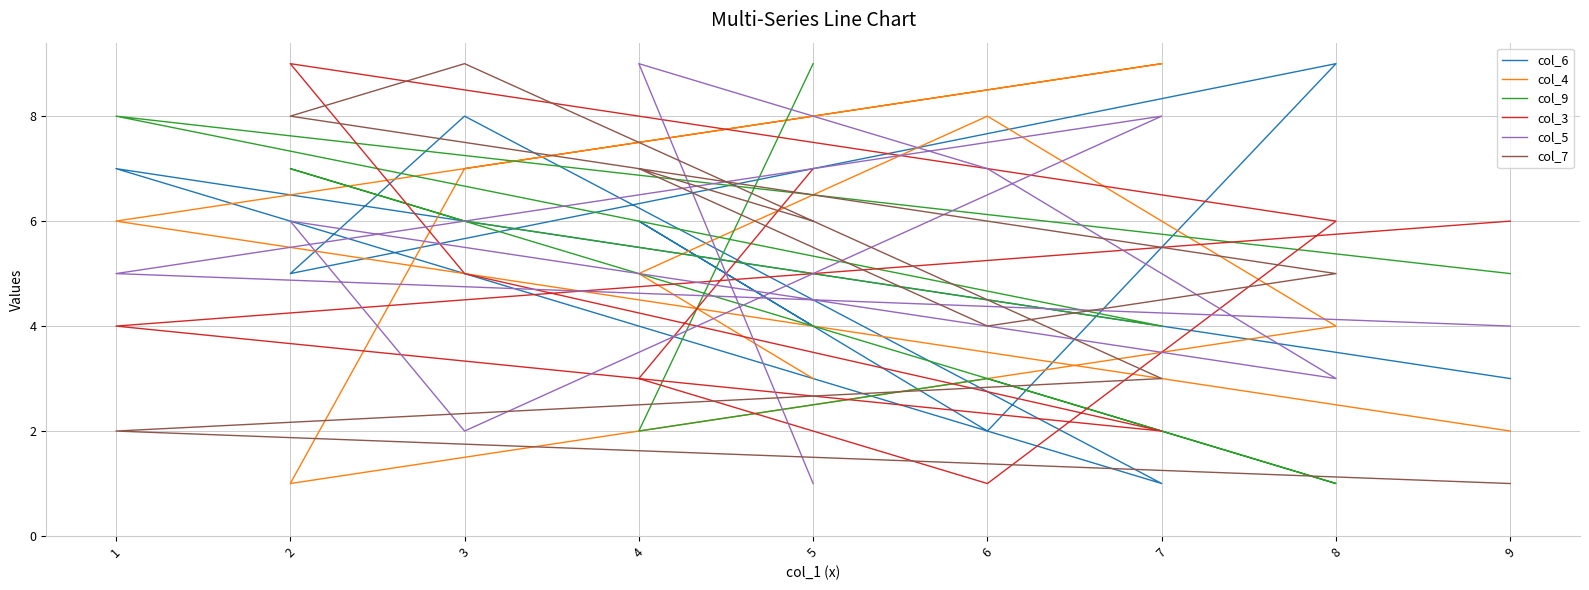

What is the spread (max minus min) of values at 8?

8